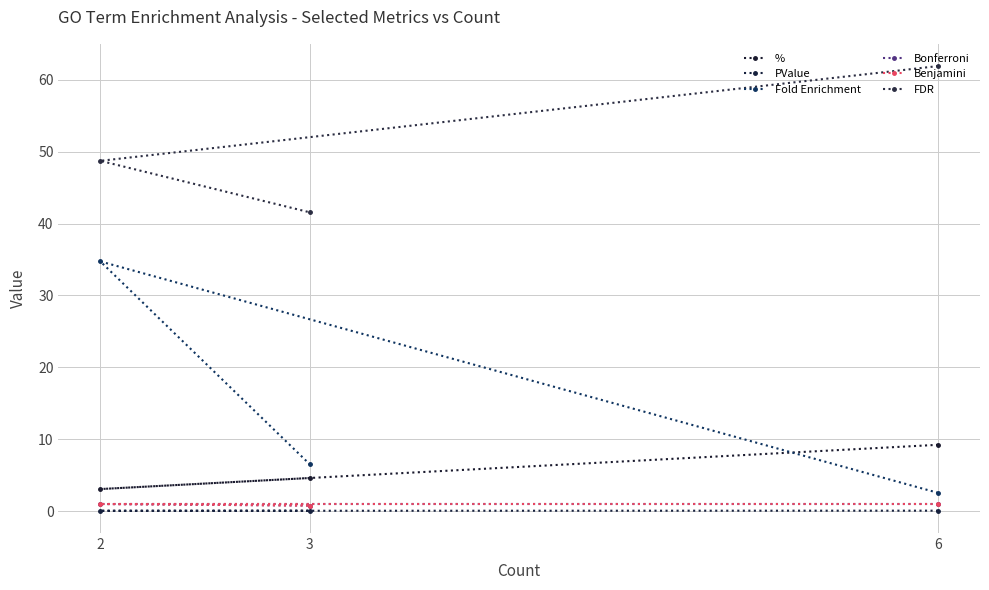

Reading left to right, extract all data points from this chart.

%: 6=9.2	2=3.1	3=4.6
PValue: 6=0.1	2=0.1	3=0.1
Fold Enrichment: 6=2.5	2=34.7	3=6.5
Bonferroni: 6=1.0	2=1.0	3=0.8
Benjamini: 6=1.0	2=1.0	3=0.8
FDR: 6=61.9	2=48.7	3=41.6